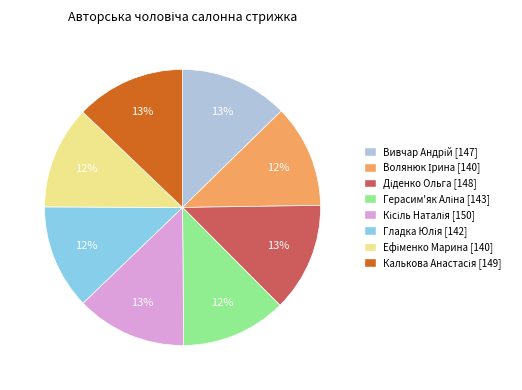

To the nearest percent, what is the average slice percentage?

12%